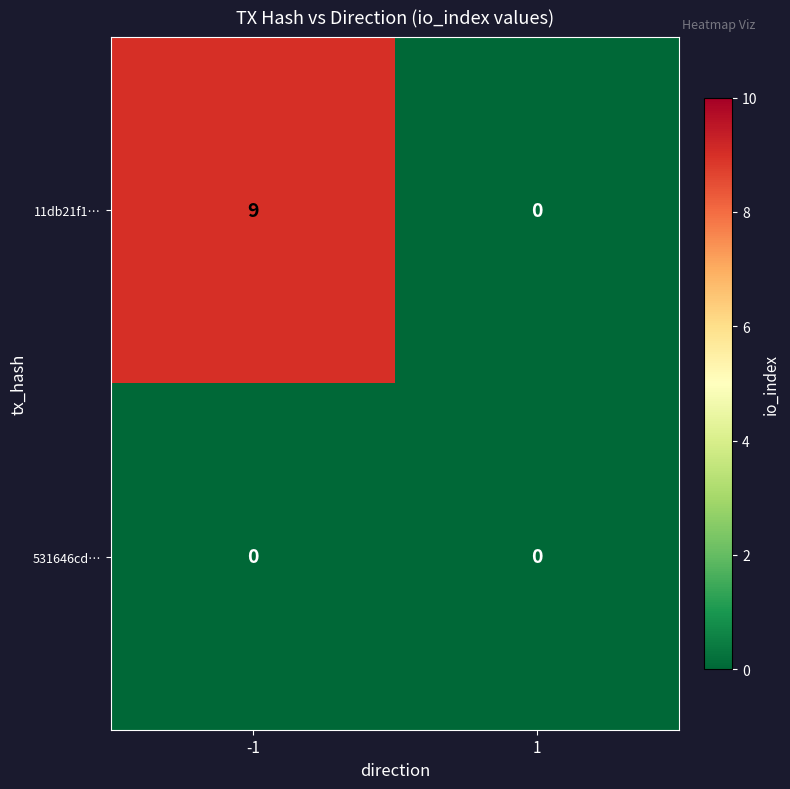

What is the difference between the highest and lowest values at -1?

9